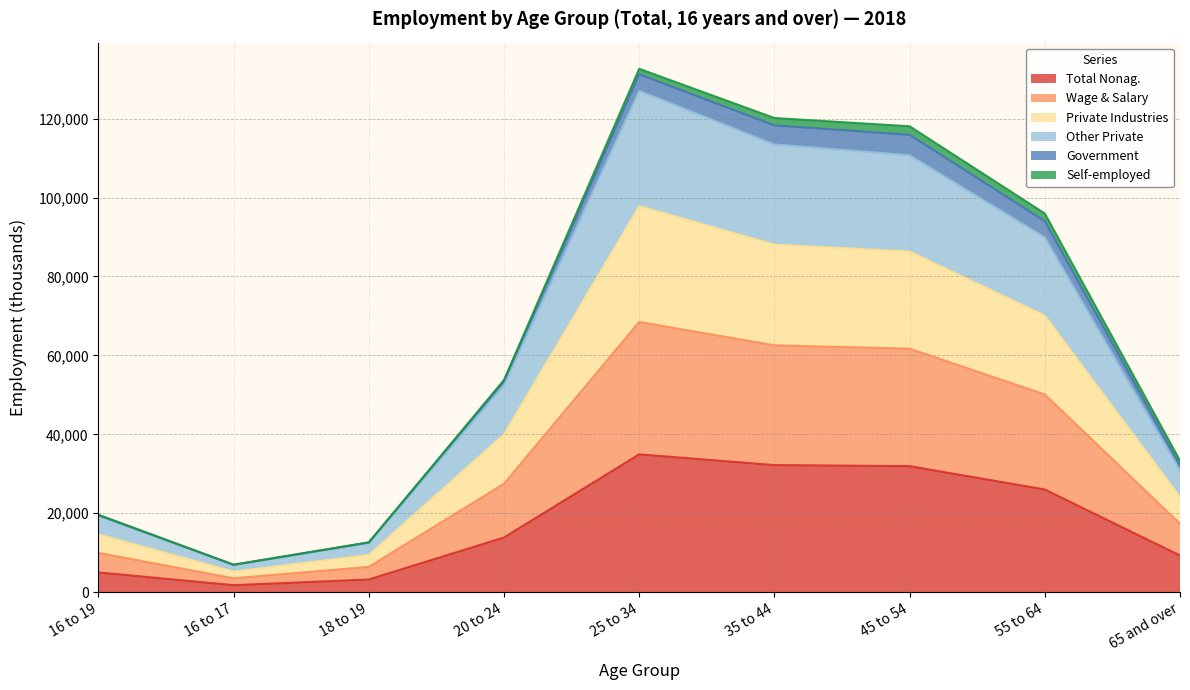

What is the maximum value shown in the chart?

131232